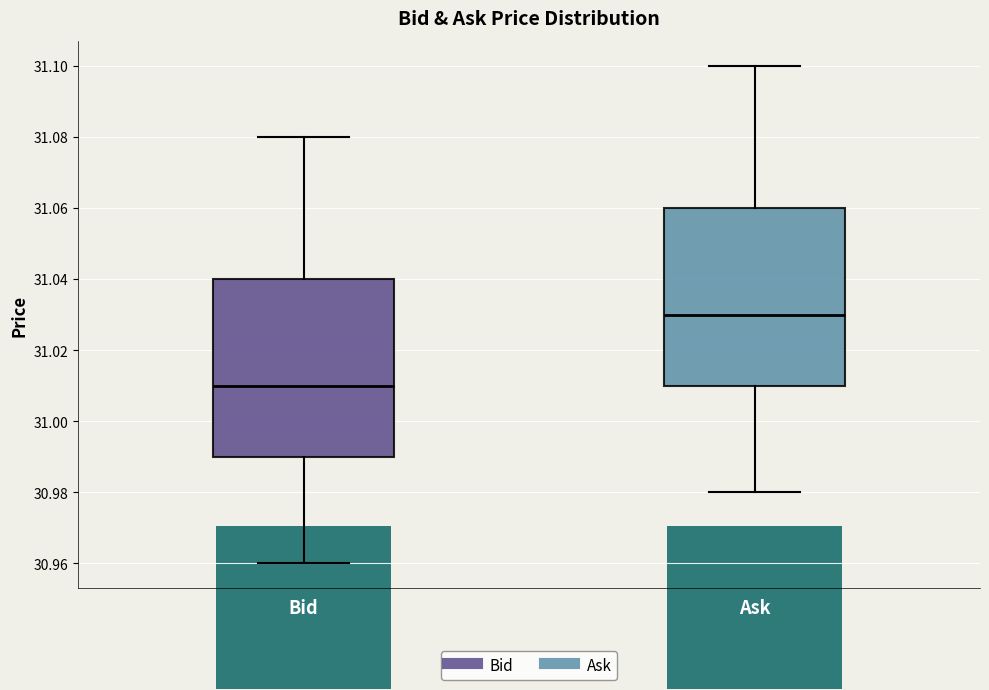

Reading left to right, read every box against the y-axis: the position of its median line, the range the box covers, and the ends of its whiskers. The values are not printed on the chart, so give them approximately, as read against the axis.

Bid: median 31.01, box 30.99 to 31.04, whiskers 30.96 to 31.08
Ask: median 31.03, box 31.01 to 31.06, whiskers 30.98 to 31.10